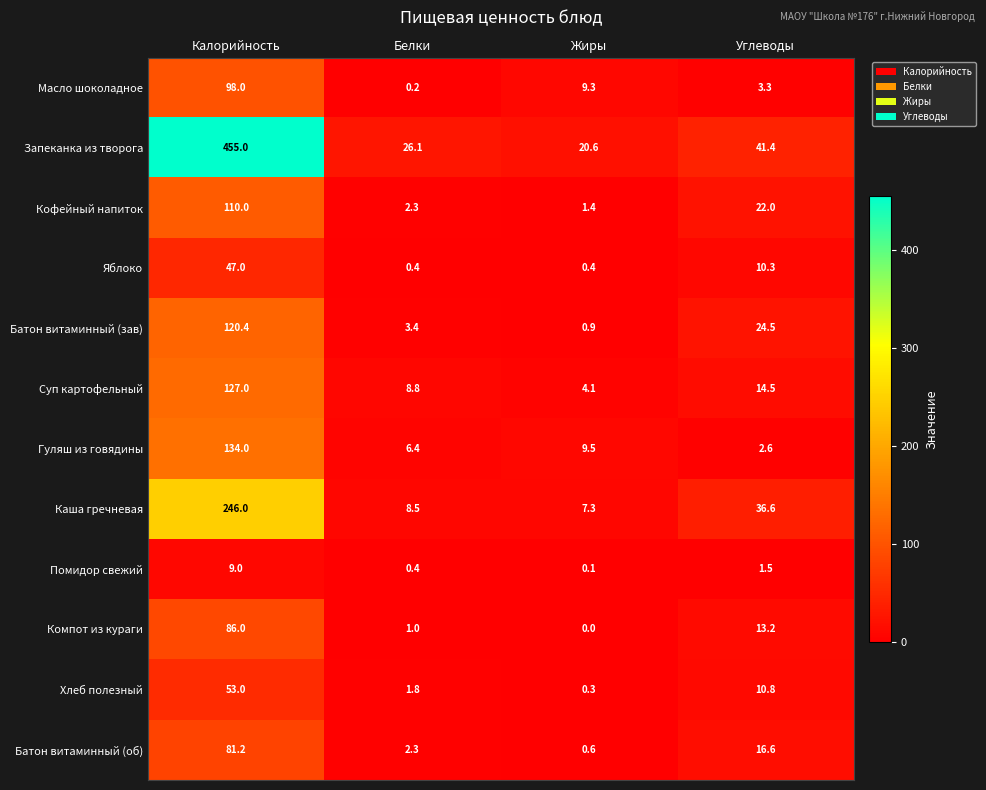

List the series in order of their peak value, highest first.

Запеканка из творога, Каша гречневая, Гуляш из говядины, Суп картофельный, Батон витаминный (зав), Кофейный напиток, Масло шоколадное, Компот из кураги, Батон витаминный (об), Хлеб полезный, Яблоко, Помидор свежий